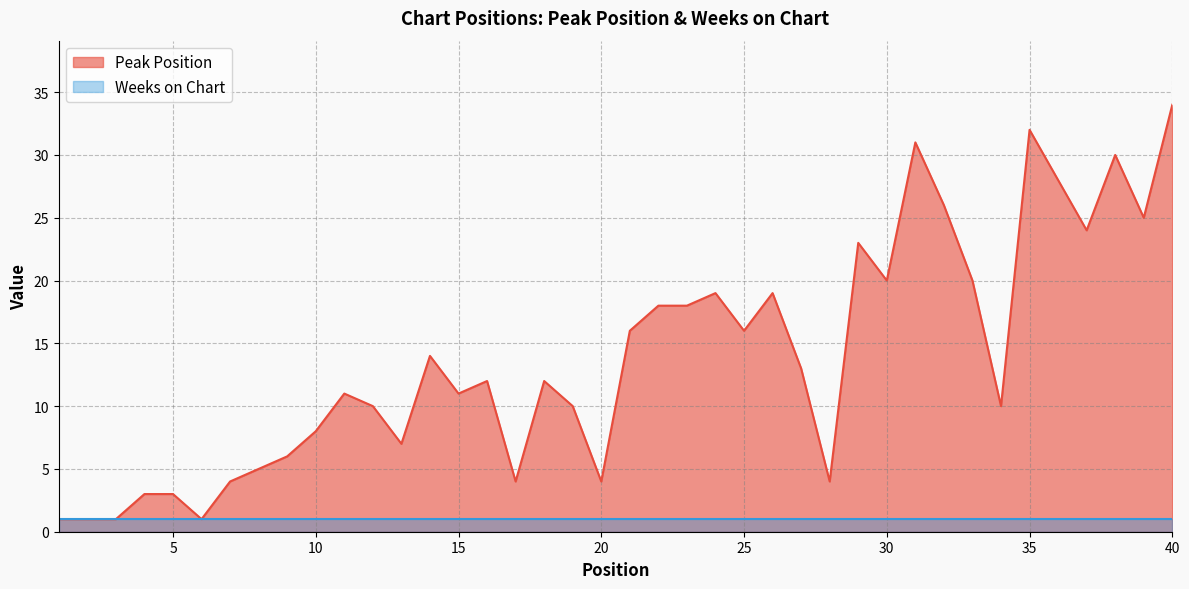

Reading left to right, list all the values displayed in this chart.

1	1	1	3	3	1	4	5	6	8	11	10	7	14	11	12	4	12	10	4	16	18	18	19	16	19	13	4	23	20	31	26	20	10	32	28	24	30	25	34